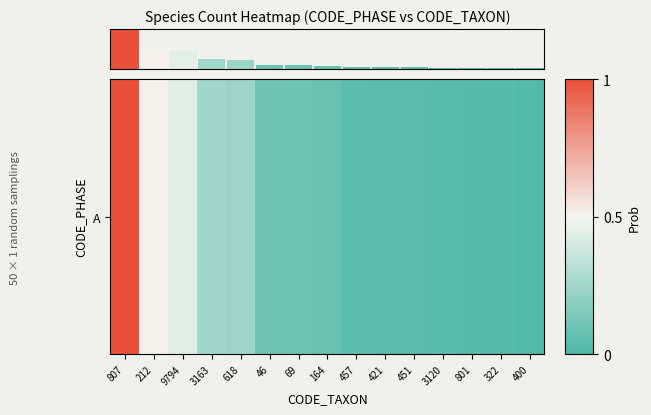

Are the bars horizontal?

No